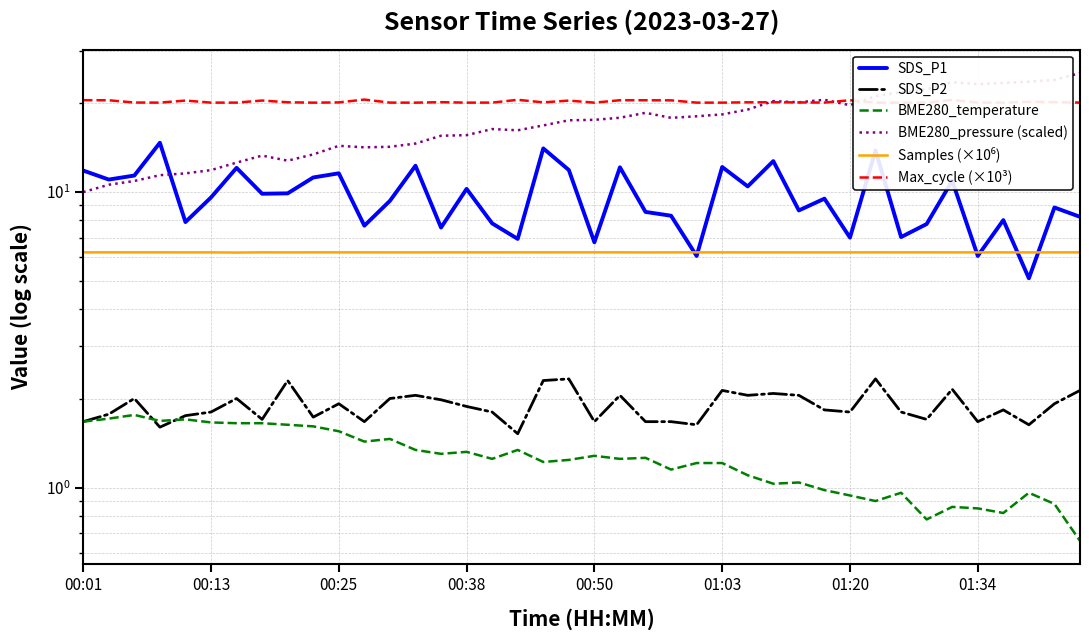

At which label is SDS_P2 closest to 1?

17